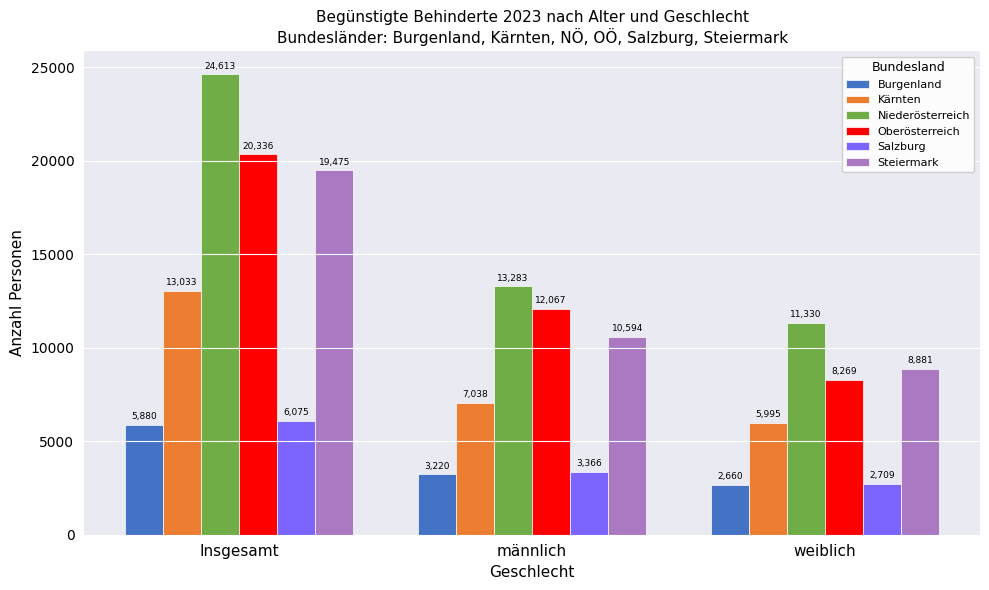

Reading left to right, extract all data points from this chart.

Burgenland: Insgesamt=5880	männlich=3220	weiblich=2660
Kärnten: Insgesamt=13033	männlich=7038	weiblich=5995
Niederösterreich: Insgesamt=24613	männlich=13283	weiblich=11330
Oberösterreich: Insgesamt=20336	männlich=12067	weiblich=8269
Salzburg: Insgesamt=6075	männlich=3366	weiblich=2709
Steiermark: Insgesamt=19475	männlich=10594	weiblich=8881